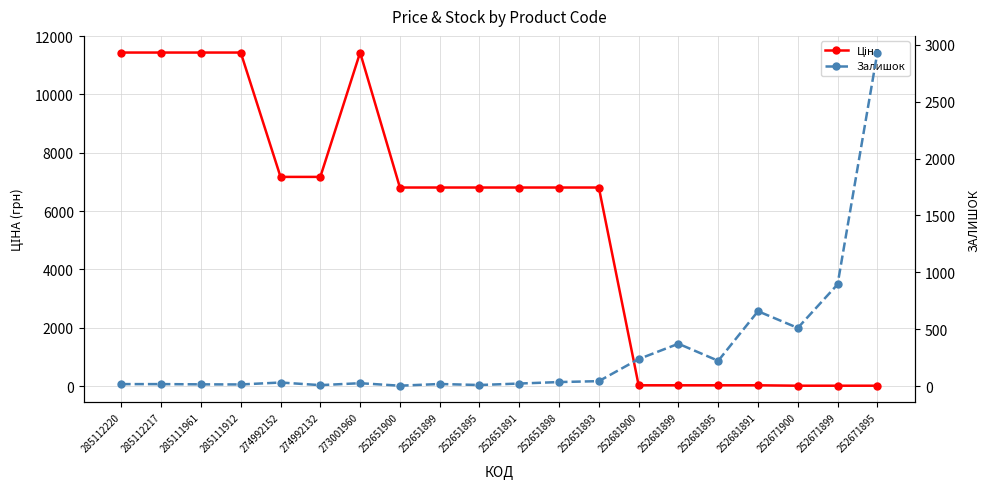

Is this an area chart (filled region under the line)?

No